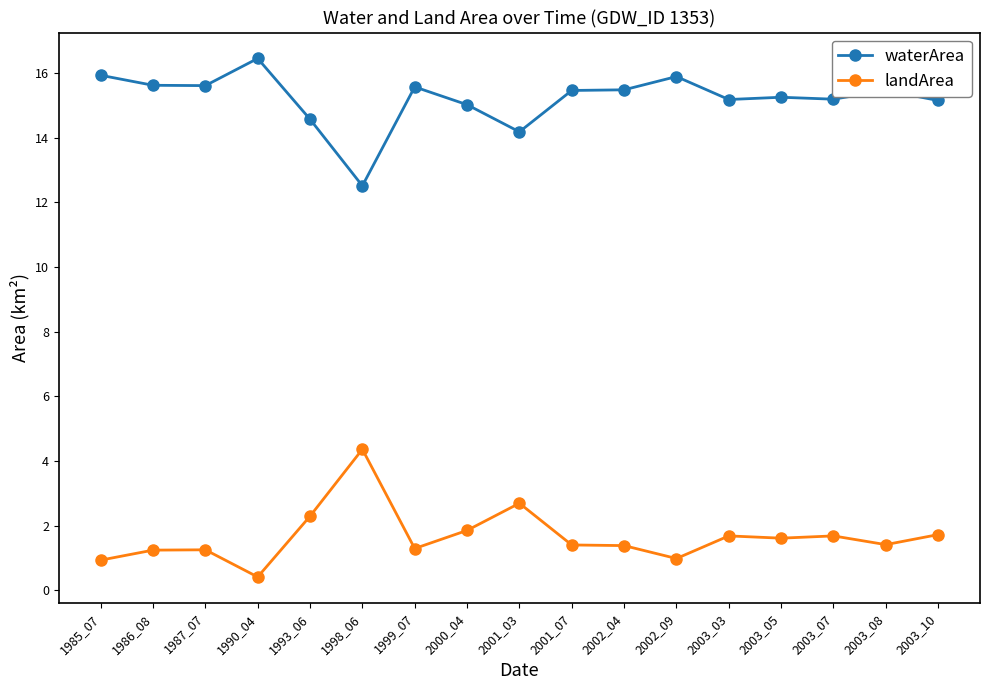

At how many categories does at least one series exceed 7?

17